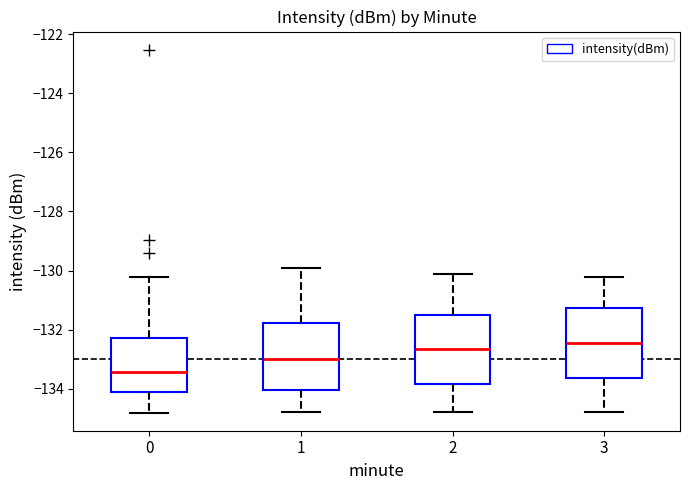

Reading left to right, read every box against the y-axis: the position of its median line, the range the box covers, and the ends of its whiskers. The values are not printed on the chart, so give them approximately, as read against the axis.

0: median -133.4, box -134.2 to -132.2, whiskers -134.8 to -130.2
1: median -133.0, box -134.0 to -131.8, whiskers -134.8 to -130.0
2: median -132.6, box -133.8 to -131.6, whiskers -134.8 to -130.2
3: median -132.4, box -133.6 to -131.2, whiskers -134.8 to -130.2